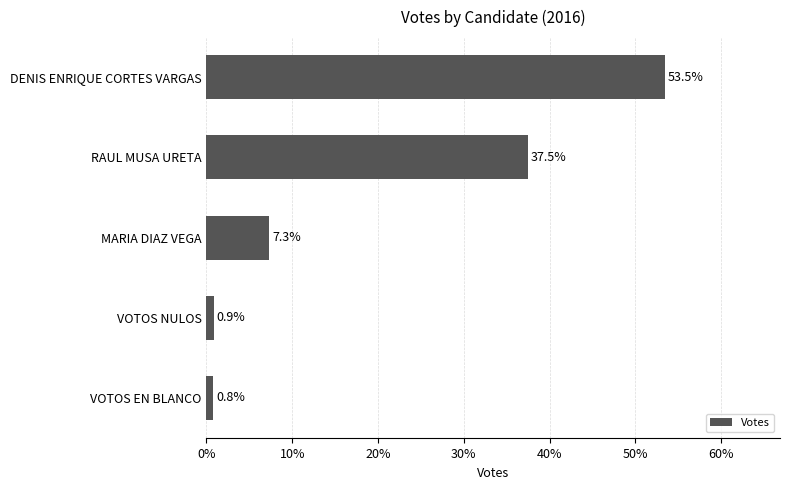

How many distinct data groups are displayed?

1